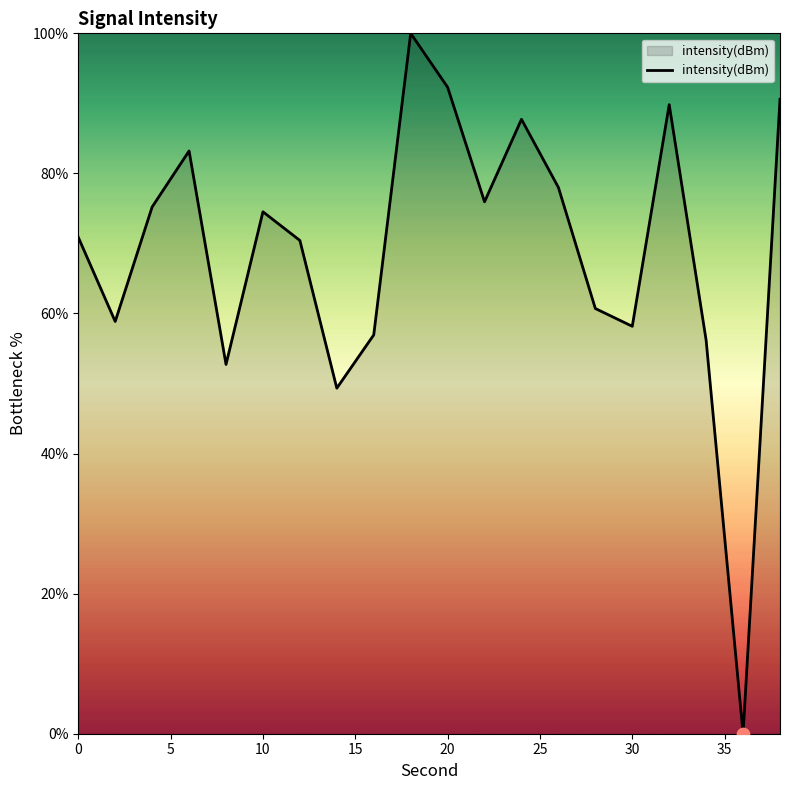

What is the difference between the maximum and minimum values?

100.0